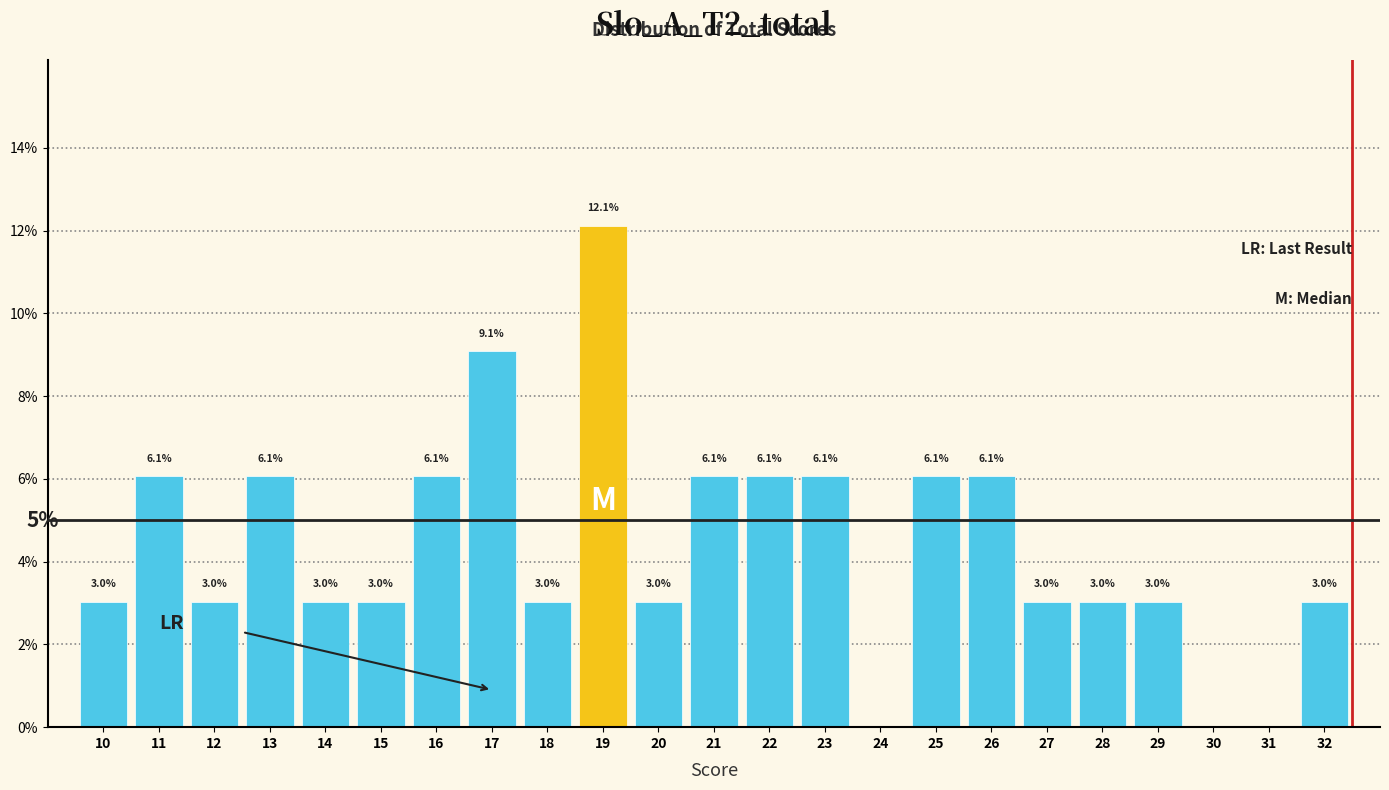

Reading left to right, what are all the values shown in this chart?

10=3.0	11=6.1	12=3.0	13=6.1	14=3.0	15=3.0	16=6.1	17=9.1	18=3.0	19=12.1	20=3.0	21=6.1	22=6.1	23=6.1	24=0.0	25=6.1	26=6.1	27=3.0	28=3.0	29=3.0	30=0.0	31=0.0	32=3.0